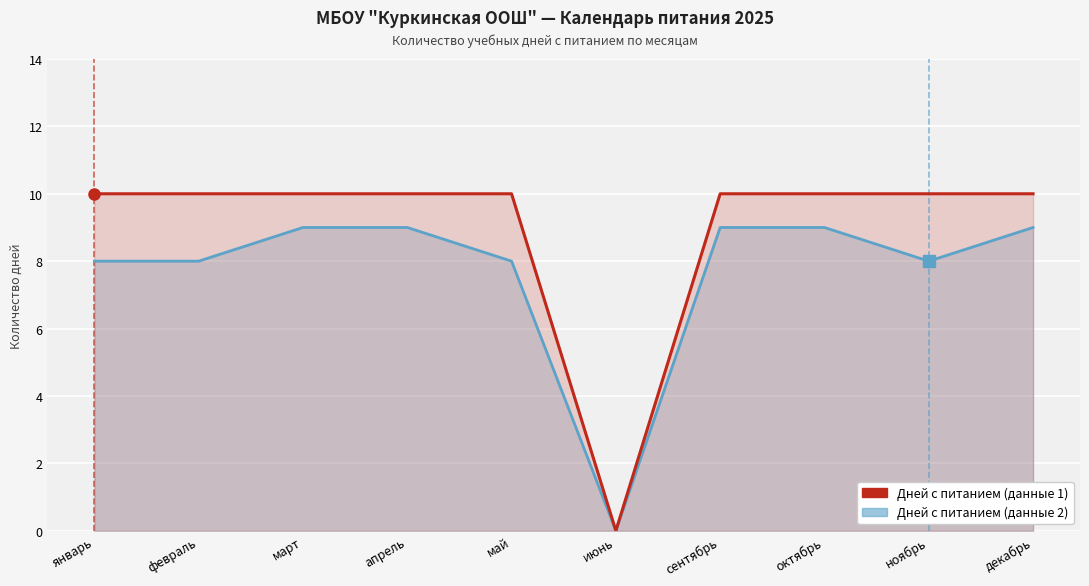

What is the difference between the highest and lowest values at декабрь?

1